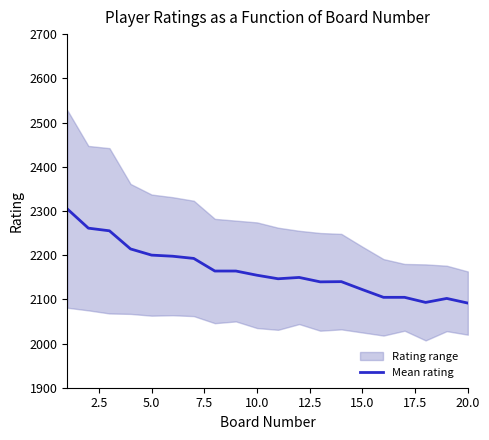

What is the highest value of the Mean rating series?

2304.5